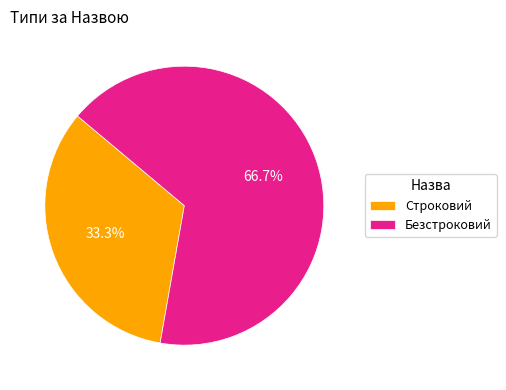

True or false: Безстроковий accounts for 67% of the total.

True